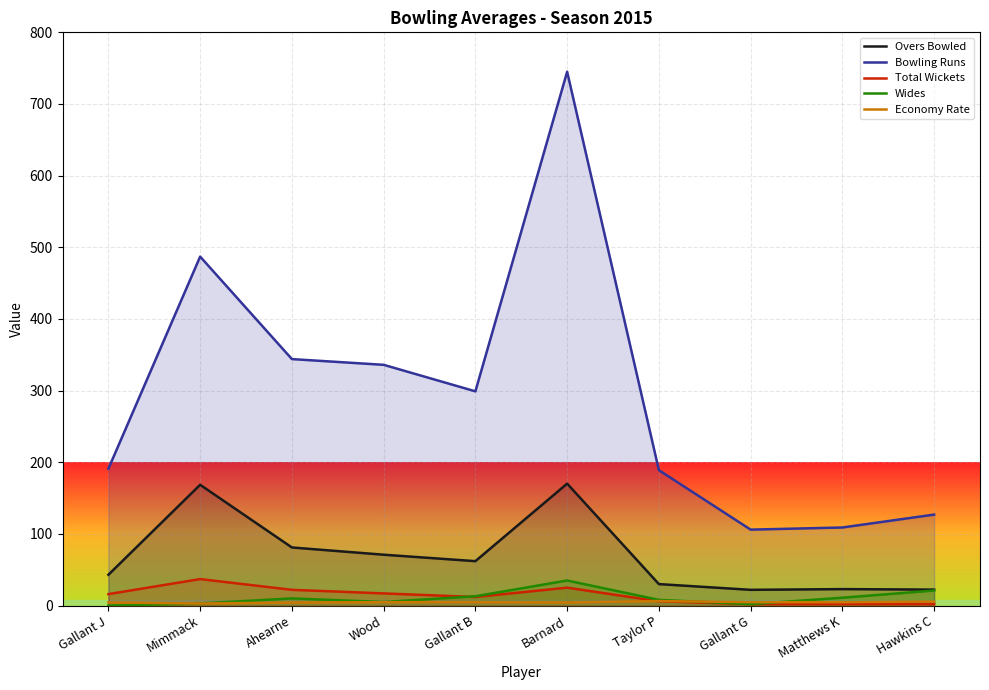

How many interior local peaks does the Wides series have?

2